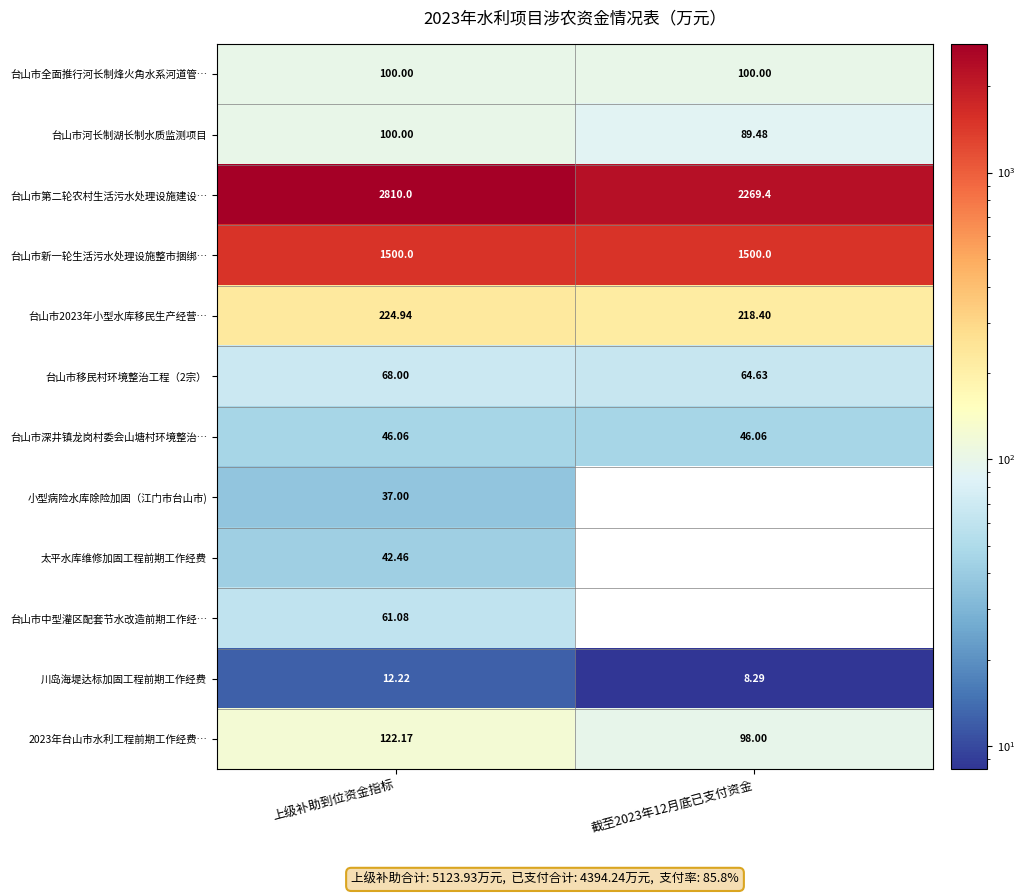

Is the value of 太平水库维修加固工程前期工作经费 at 上级补助到位资金指标 greater than the value of 2023年台山市水利工程前期工作经费… at 截至2023年12月底已支付资金?

No